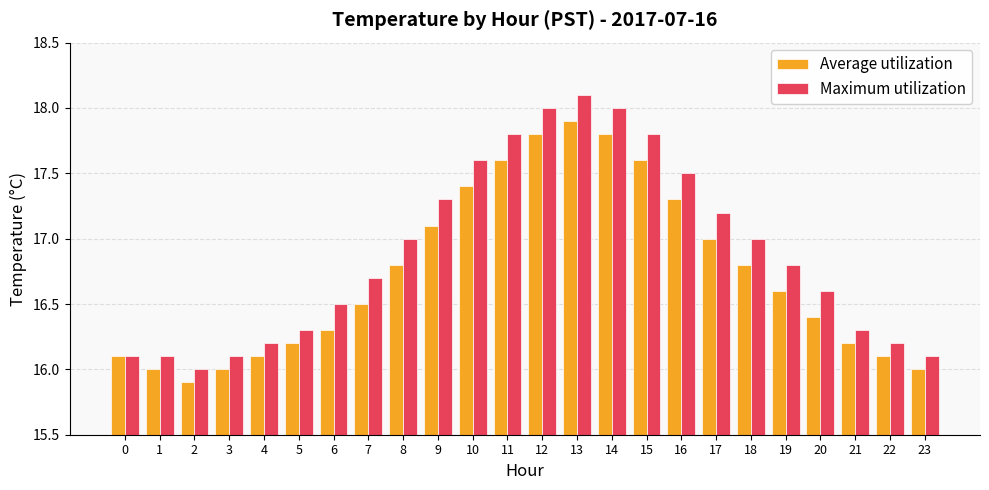

Reading left to right, extract all data points from this chart.

Average utilization: 16.1	16.0	15.9	16.0	16.1	16.2	16.3	16.5	16.8	17.1	17.4	17.6	17.8	17.9	17.8	17.6	17.3	17.0	16.8	16.6	16.4	16.2	16.1	16.0
Maximum utilization: 16.1	16.1	16.0	16.1	16.2	16.3	16.5	16.7	17.0	17.3	17.6	17.8	18.0	18.1	18.0	17.8	17.5	17.2	17.0	16.8	16.6	16.3	16.2	16.1